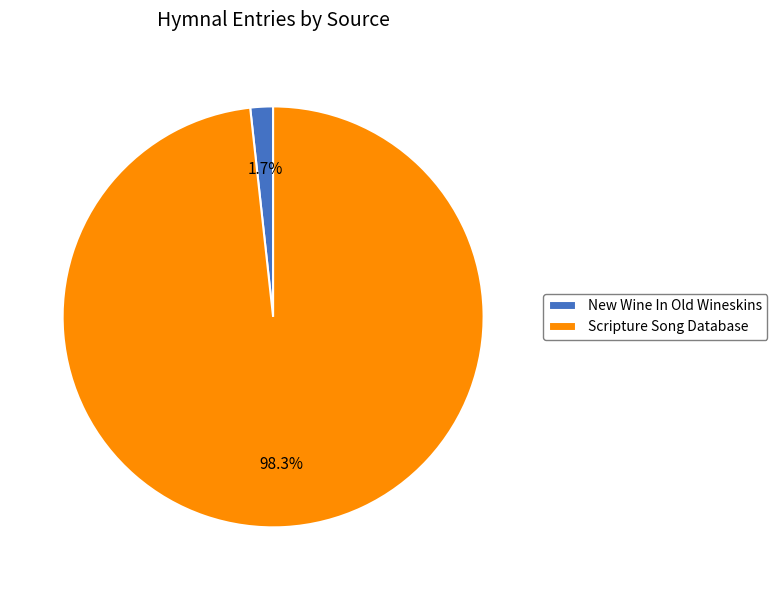

What percentage is NOT represented by Scripture Song Database?

1.7%